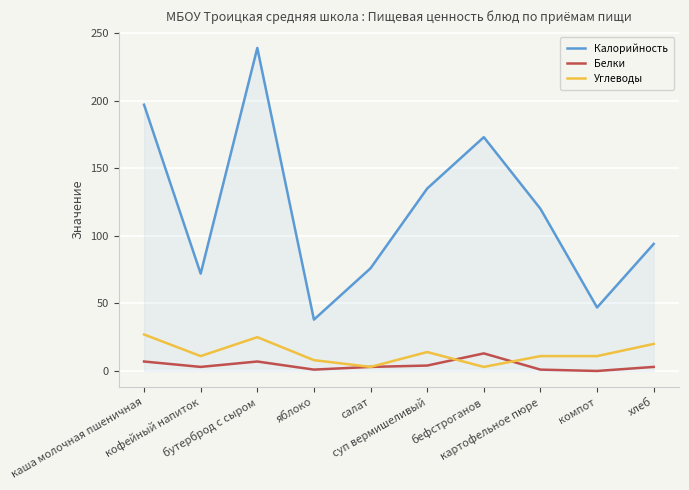

The value of Калорийность at хлеб is 94. True or false?

True